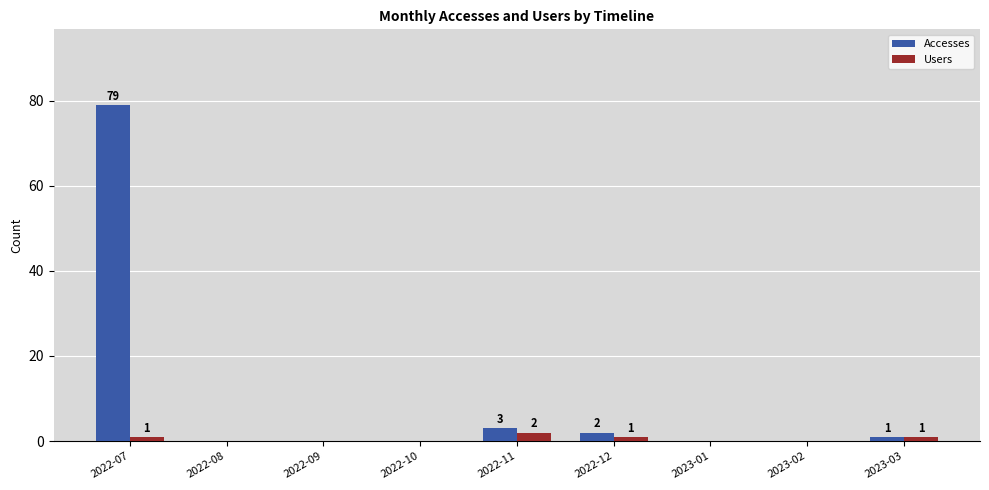

What is the highest value of the Accesses series?

79